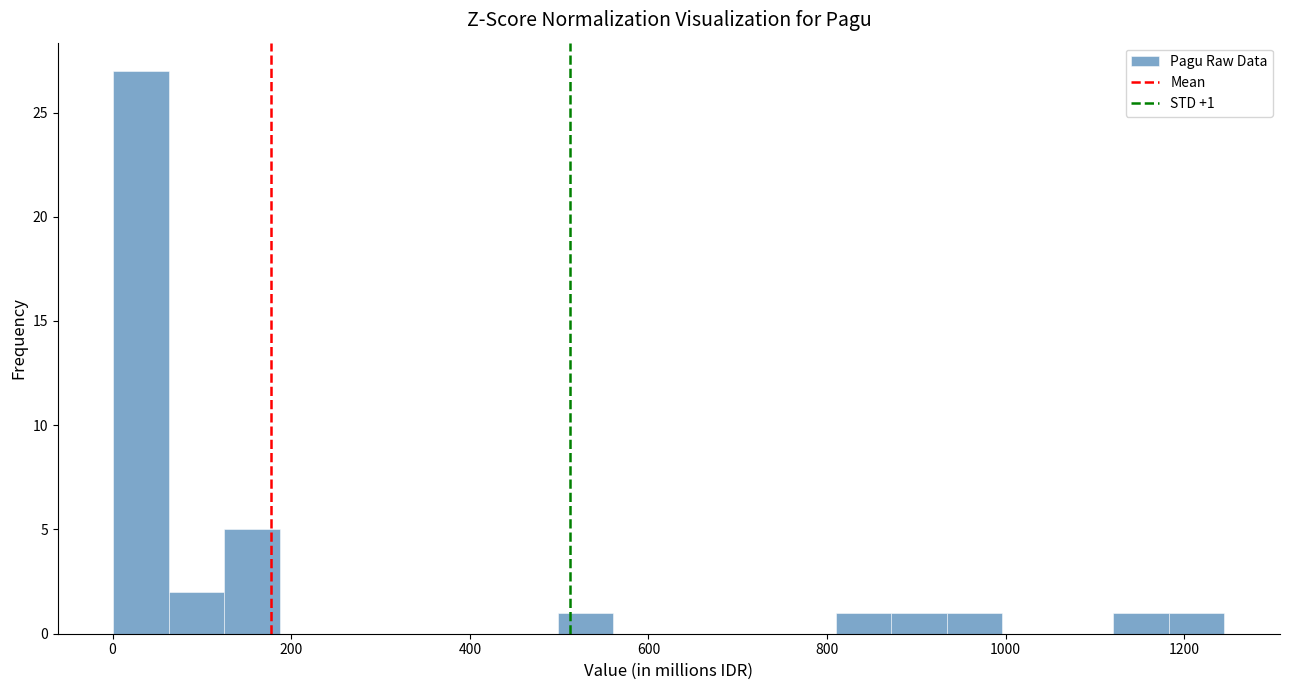

Around what value on the x-axis is the tallest bar? Give the approximate position of its centre, as read against the axis.

40